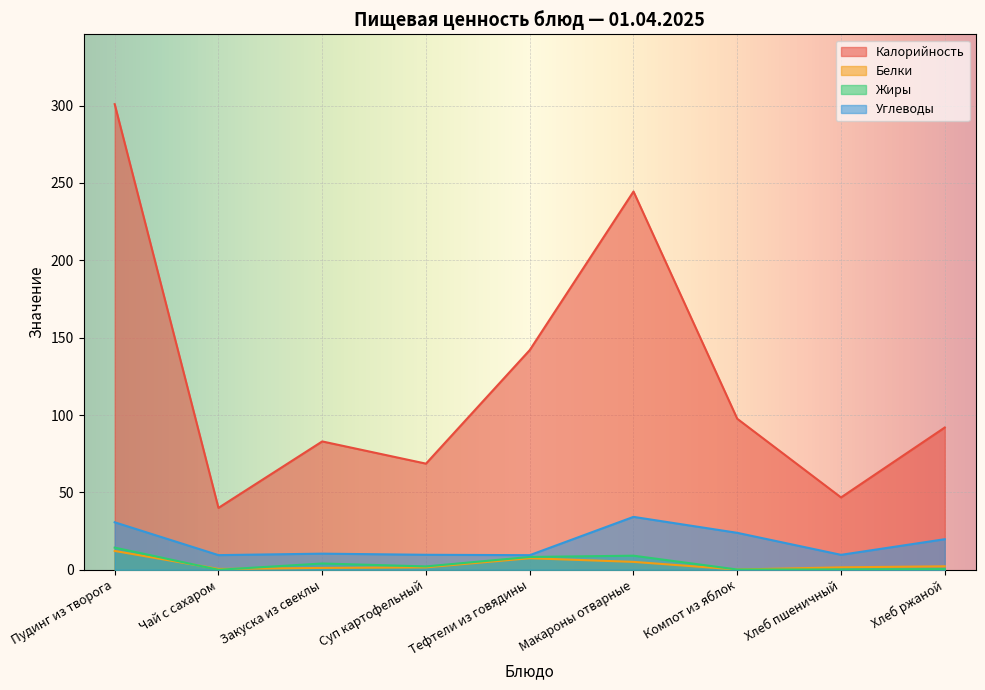

How many distinct data groups are displayed?

4